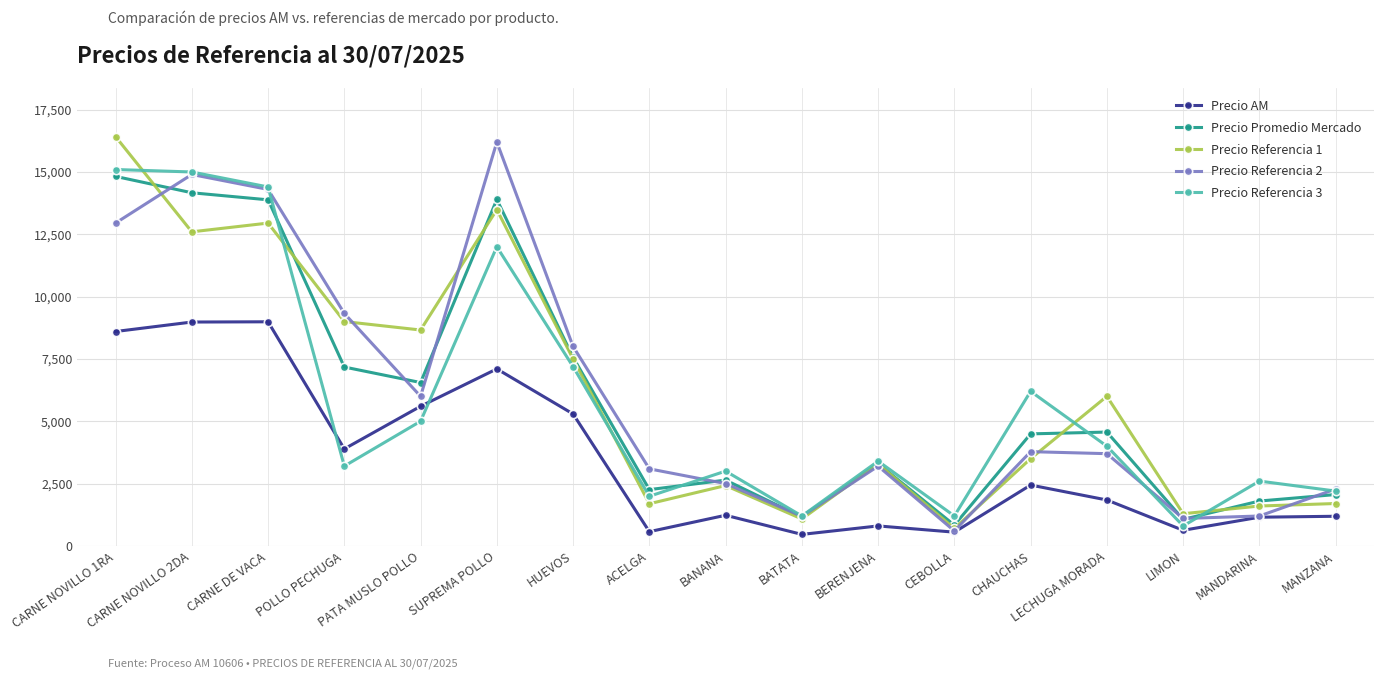

At which category is the sum across all series the highest?

CARNE NOVILLO 1RA